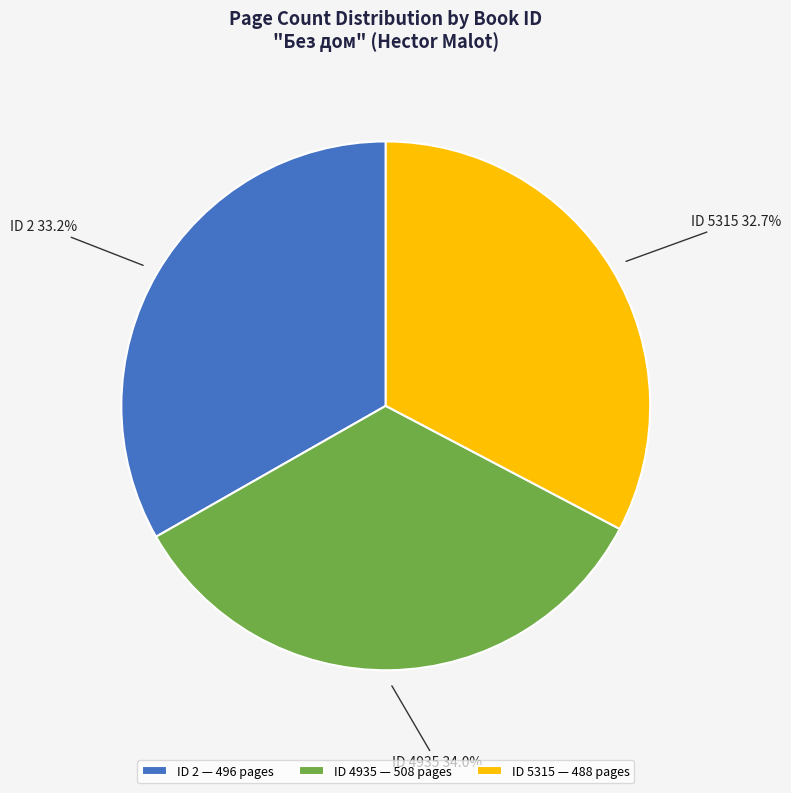

Rank the categories by value from lowest to highest.

ID 5315, ID 2, ID 4935